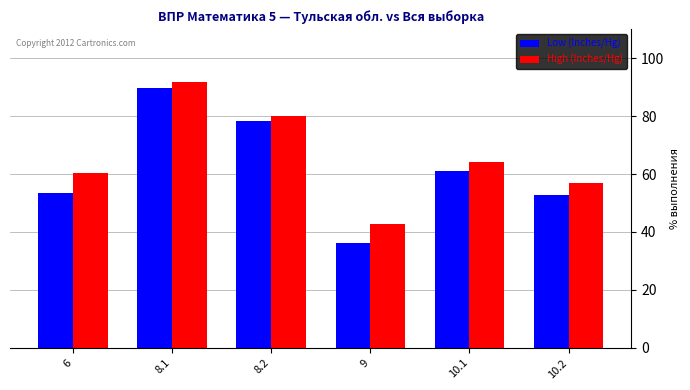

What is the spread (max minus min) of values at 6?

7.0